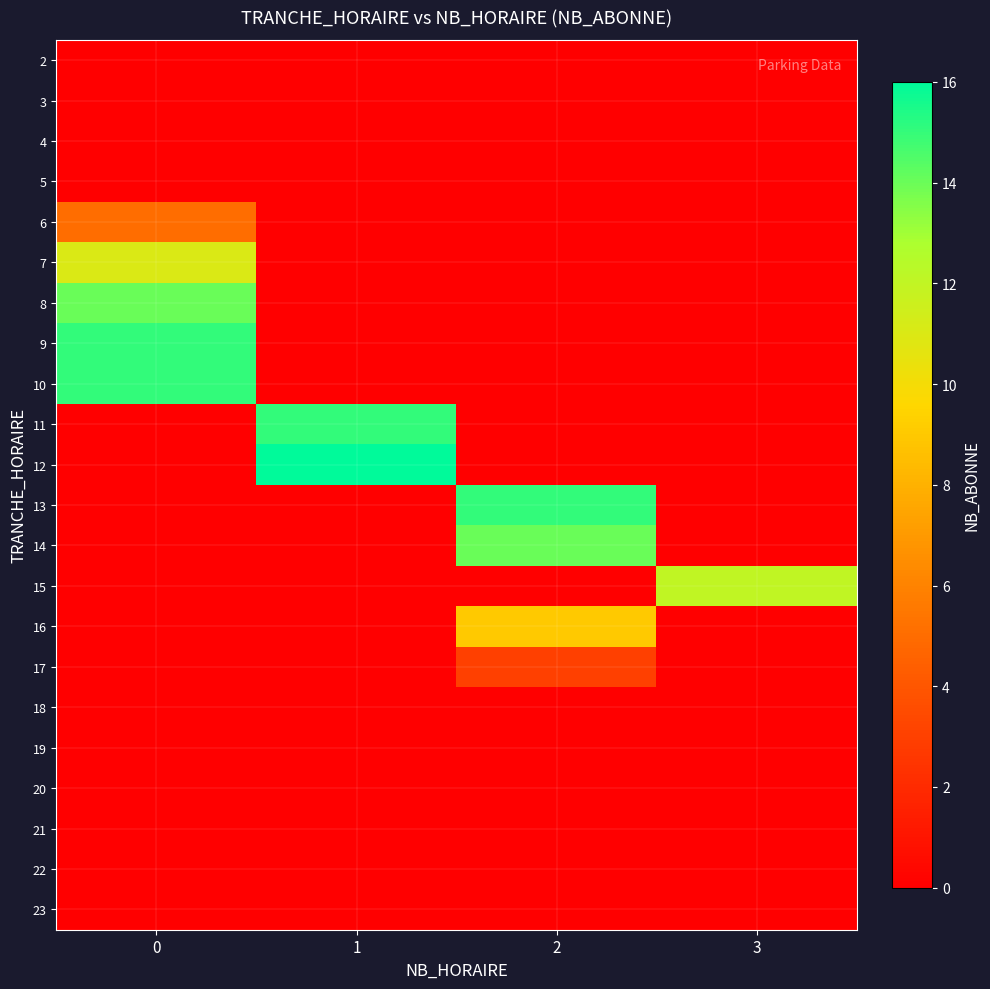

At how many categories does at least one series exceed 0?

4